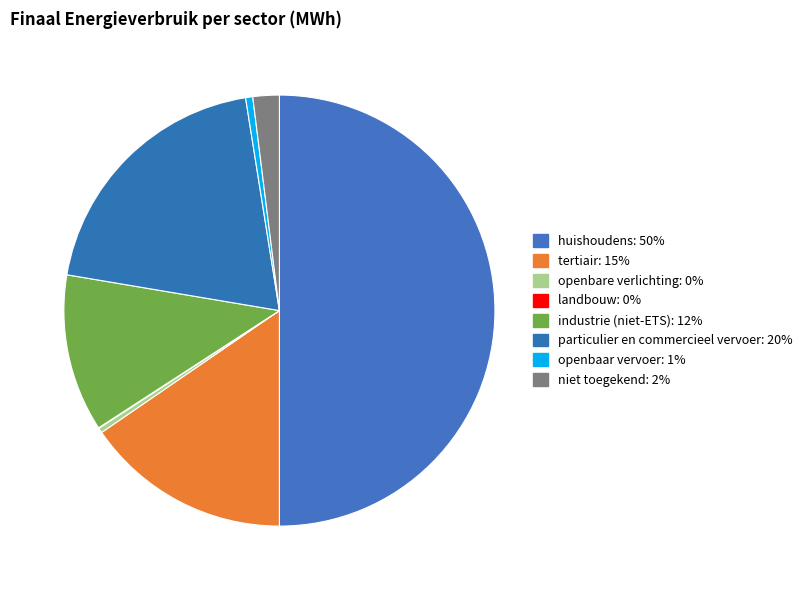

Which category accounts for the majority?

huishoudens